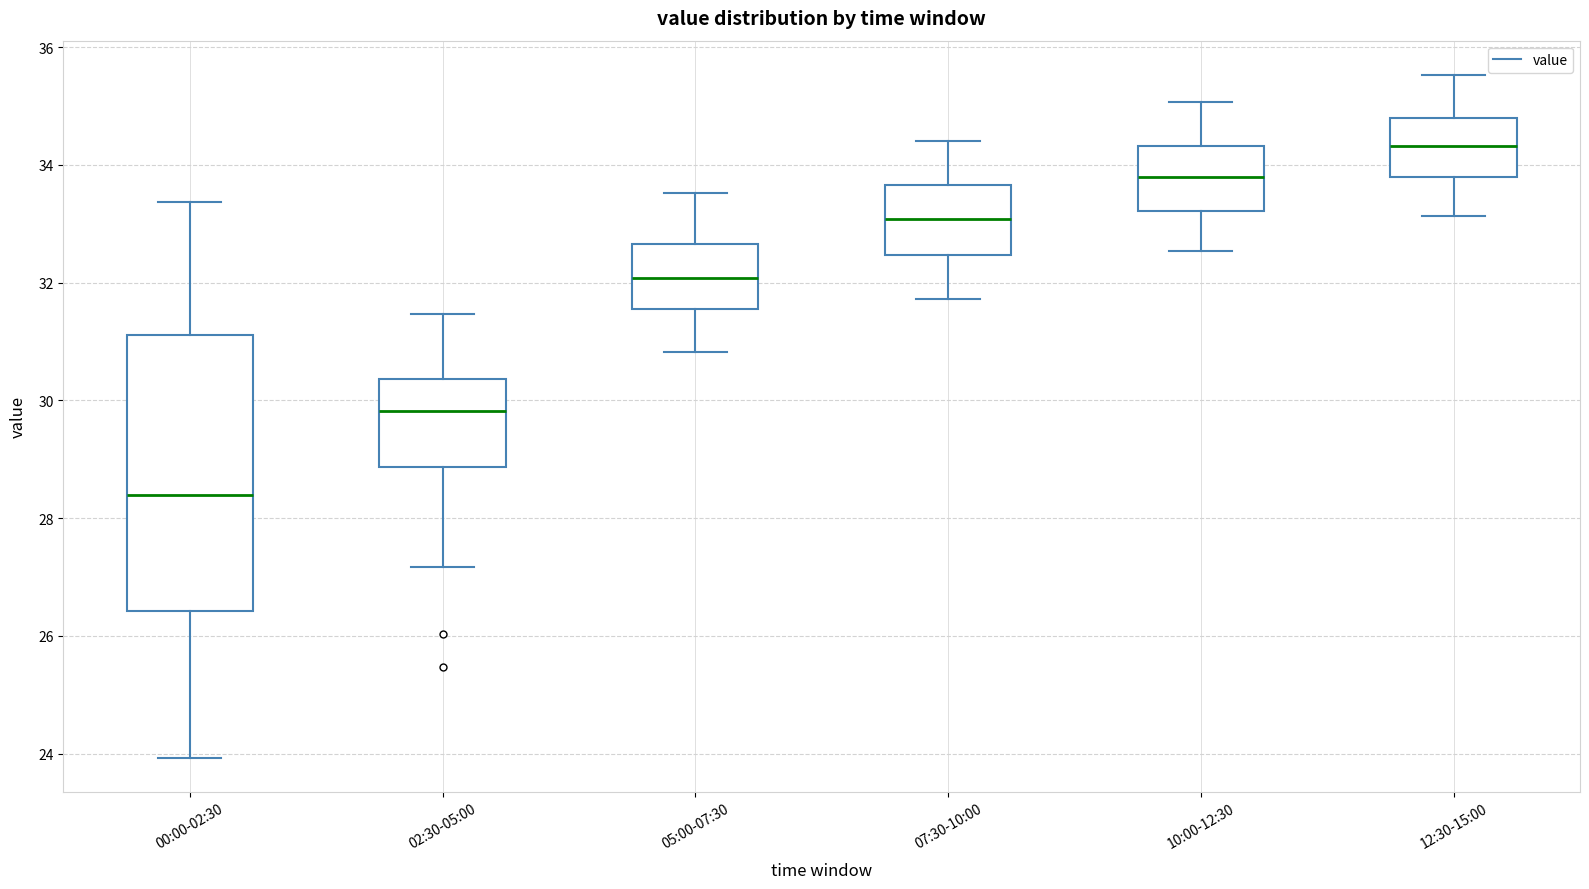

Reading left to right, read every box against the y-axis: the position of its median line, the range the box covers, and the ends of its whiskers. The values are not printed on the chart, so give them approximately, as read against the axis.

00:00-02:30: median 28.4, box 26.4 to 31.2, whiskers 24.0 to 33.4
02:30-05:00: median 29.8, box 28.8 to 30.4, whiskers 27.2 to 31.4
05:00-07:30: median 32.0, box 31.6 to 32.6, whiskers 30.8 to 33.6
07:30-10:00: median 33.0, box 32.4 to 33.6, whiskers 31.8 to 34.4
10:00-12:30: median 33.8, box 33.2 to 34.4, whiskers 32.6 to 35.0
12:30-15:00: median 34.4, box 33.8 to 34.8, whiskers 33.2 to 35.6